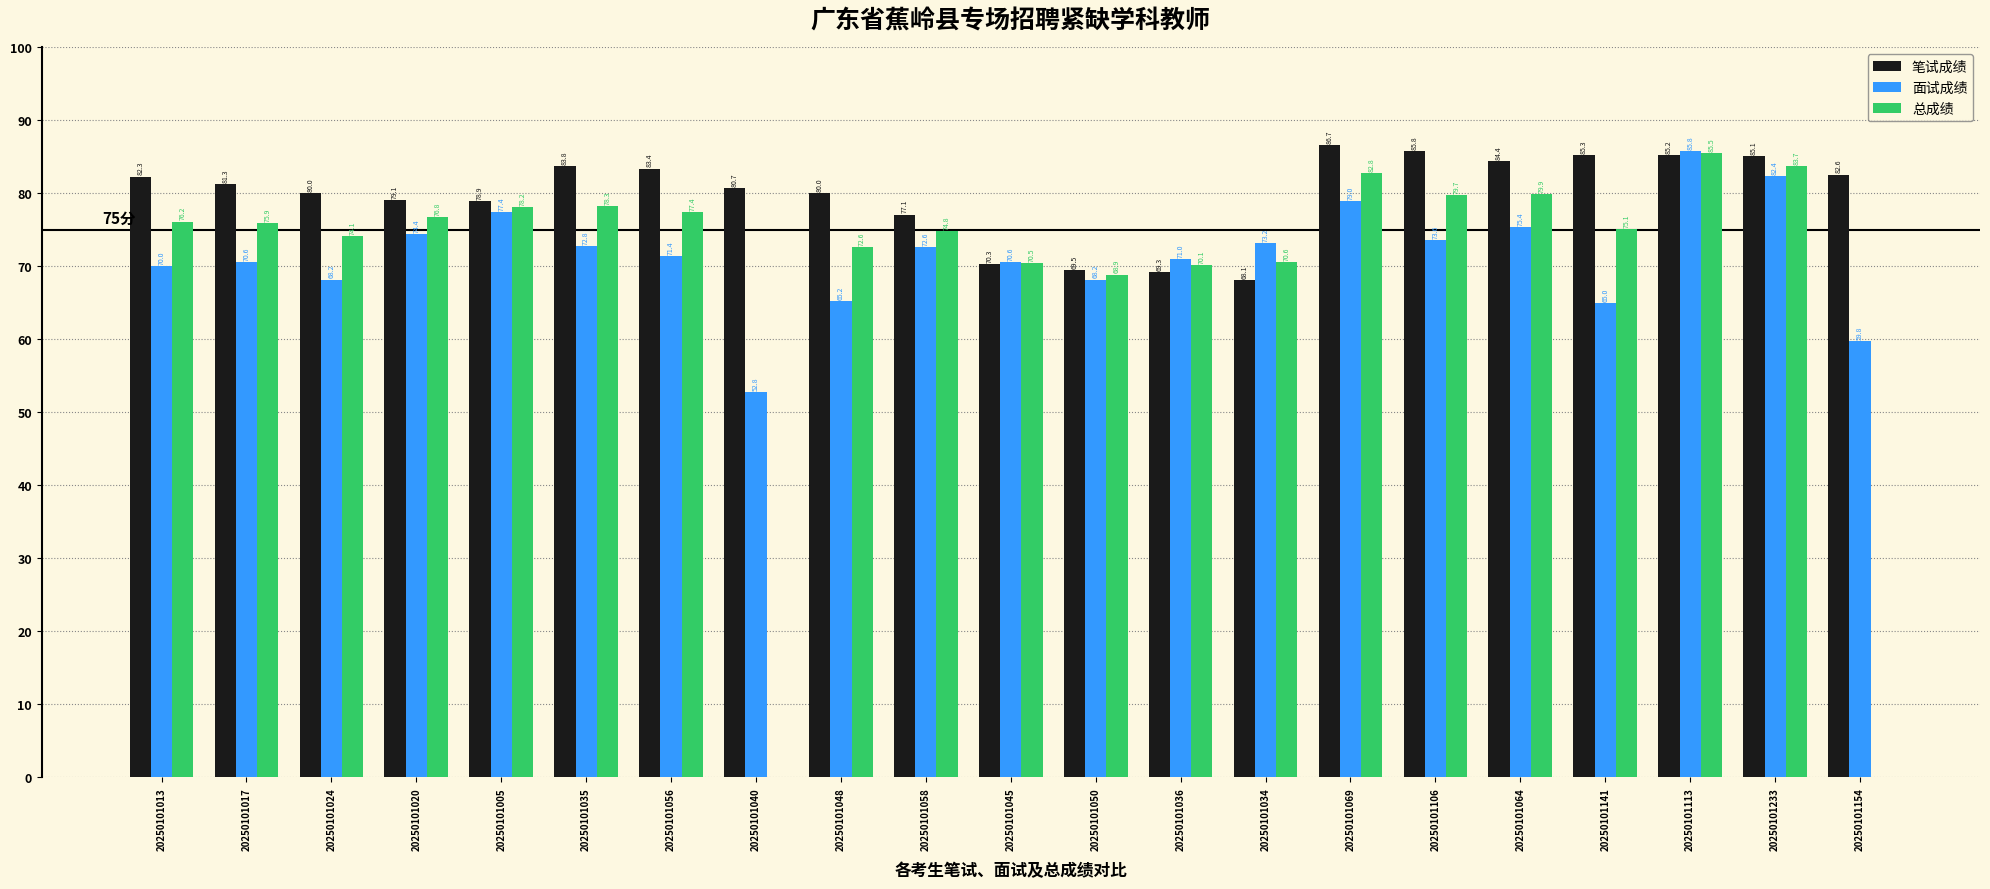

True or false: 面试成绩 has a value of 70.6 at 20250101017.

True